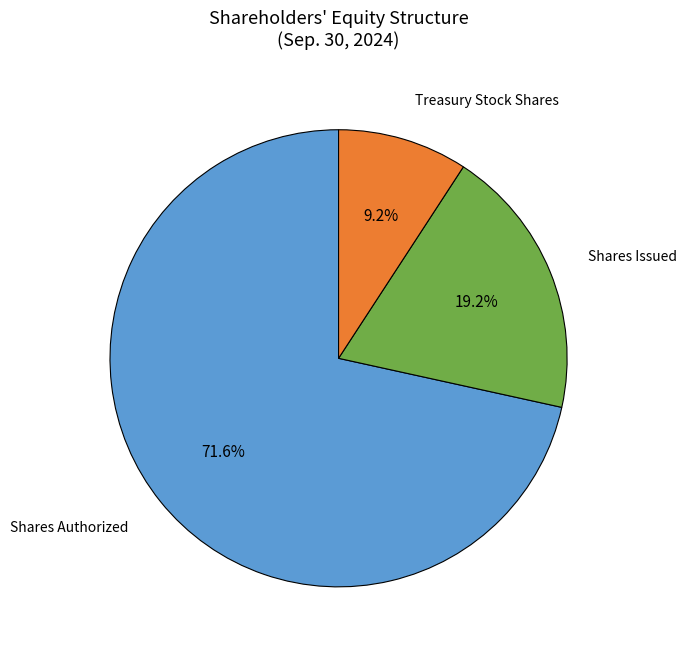

What is the total percentage of Treasury Stock Shares and Shares Issued?

28.4%